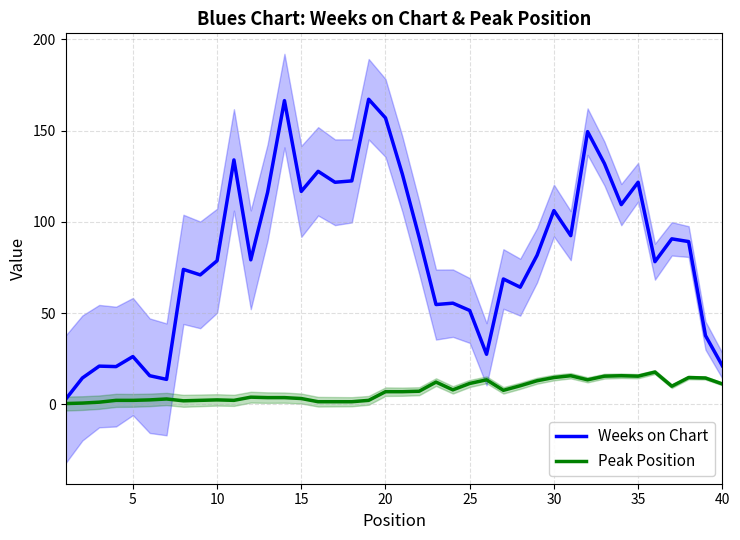

What is the average value of the Weeks on Chart series?

82.5